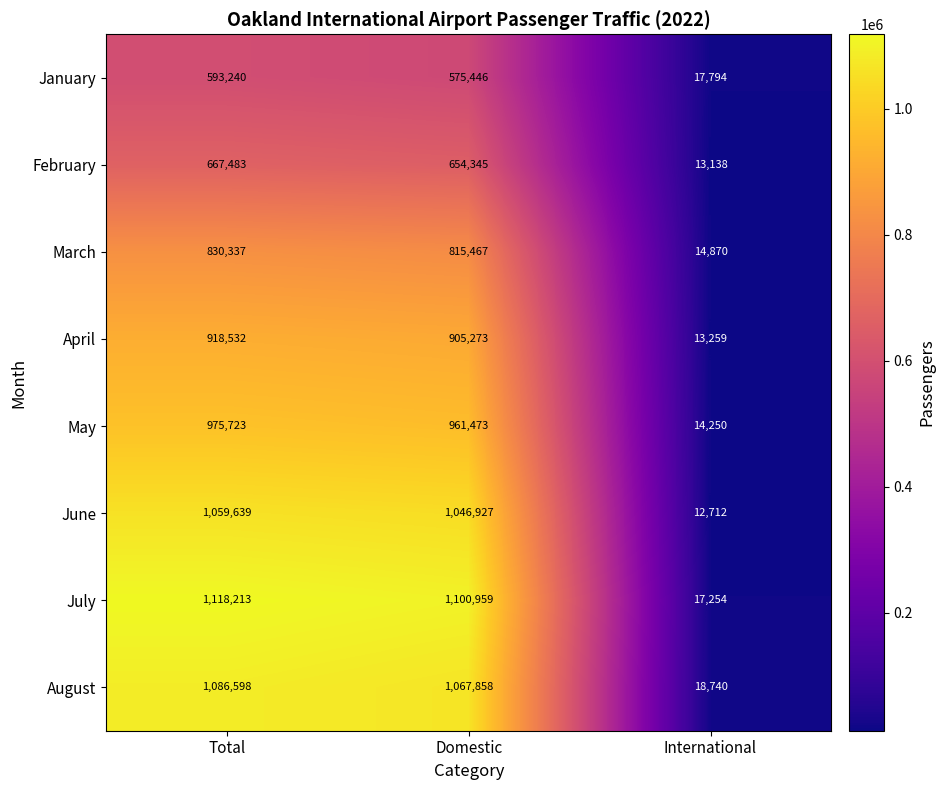

True or false: July has a value of 1118213 at Total.

True